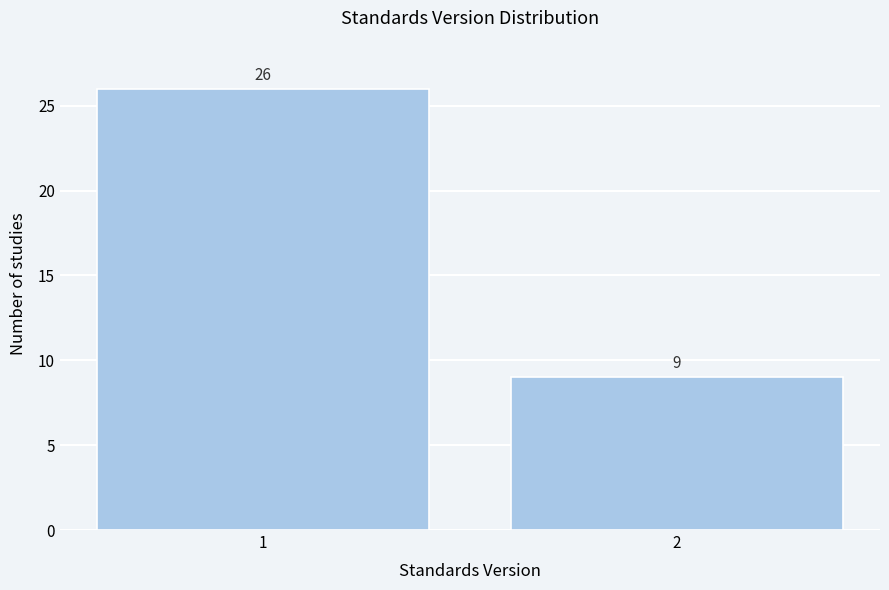

Reading left to right, what are all the values shown in this chart?

26	9